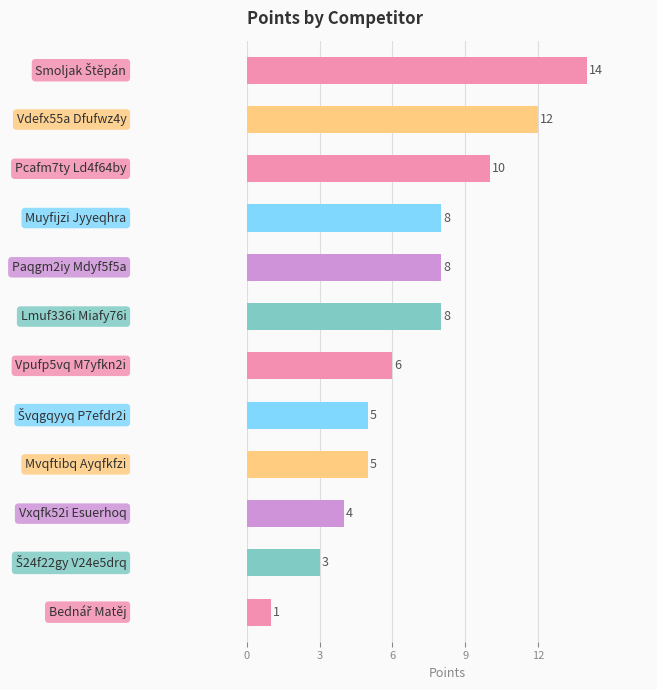

What is the difference between the second highest and minimum values?

11